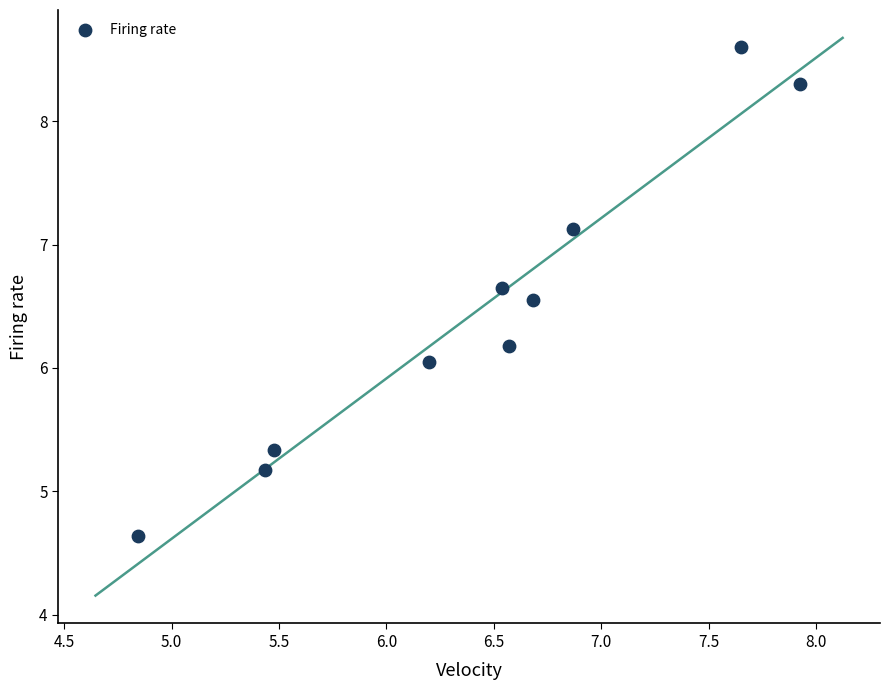

What is the average X value?

6.4